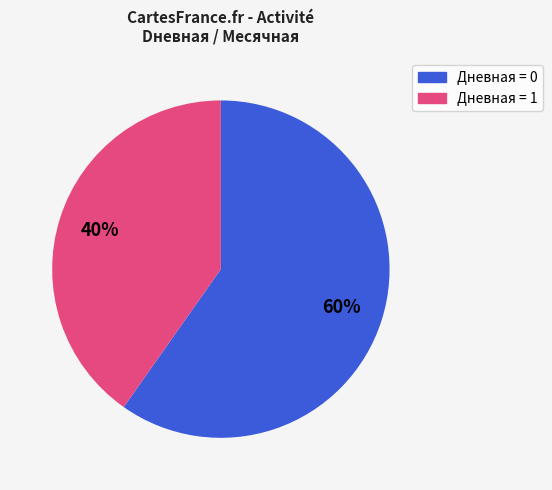

Does any single category account for the majority?

Yes